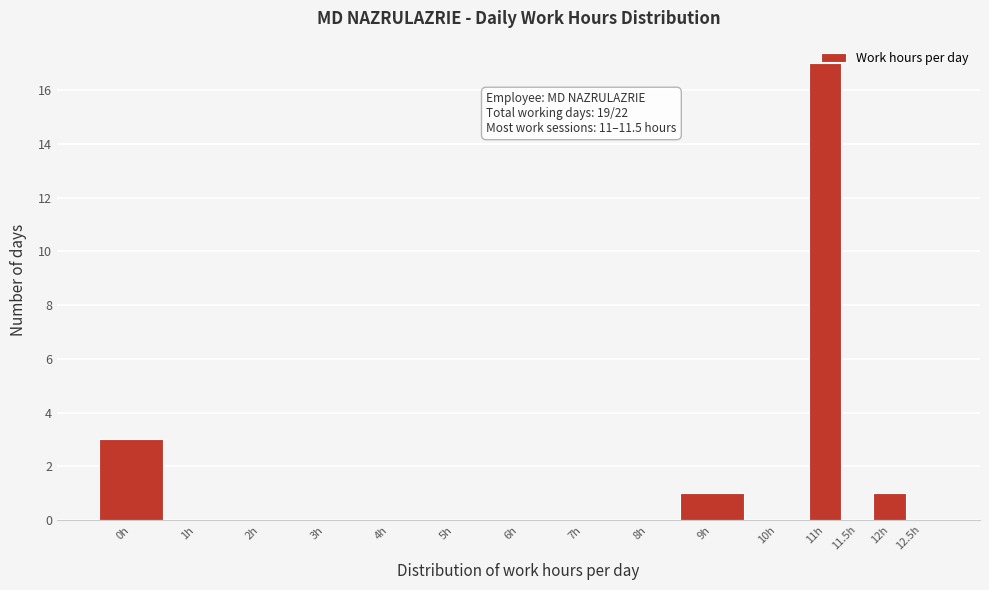

What is the sum of all values?

22